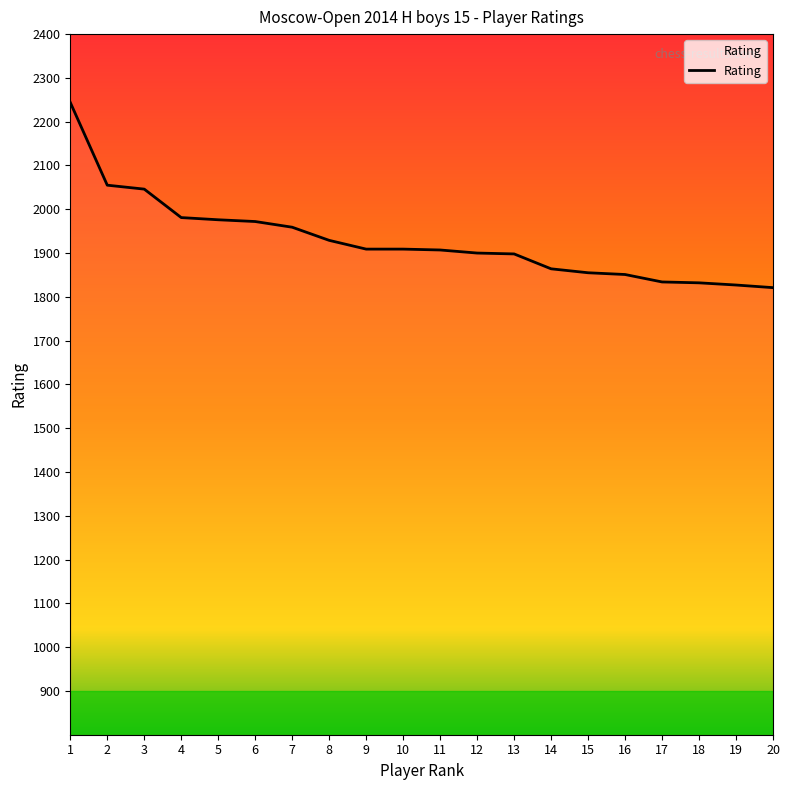

What is the change in value from 5 to 15?

-121